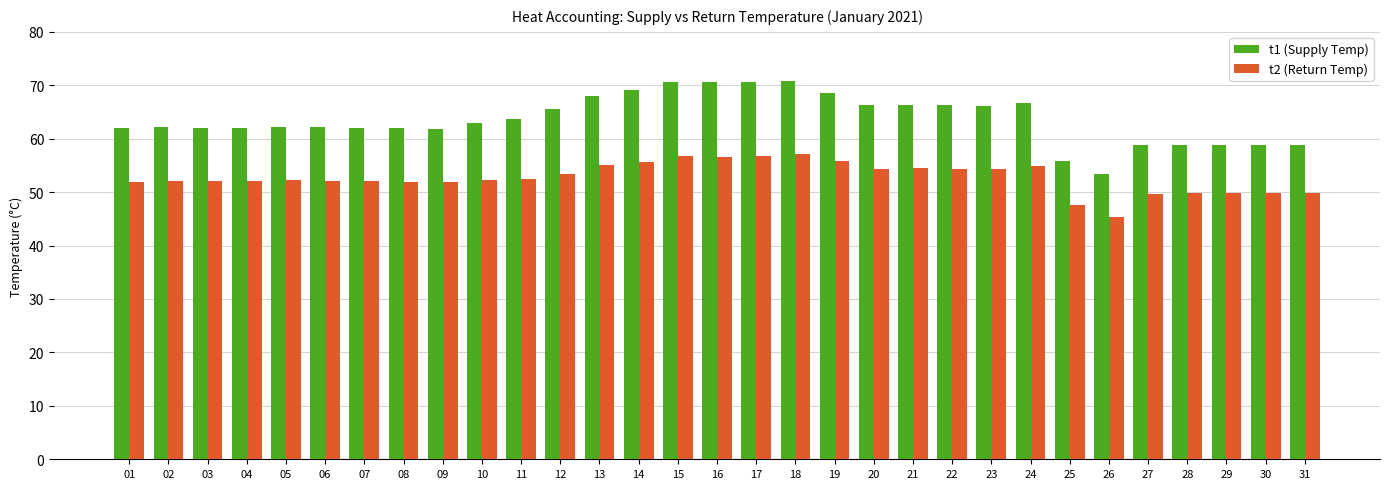

True or false: t2 (Return Temp) has a value of 52.2 at 10.

True